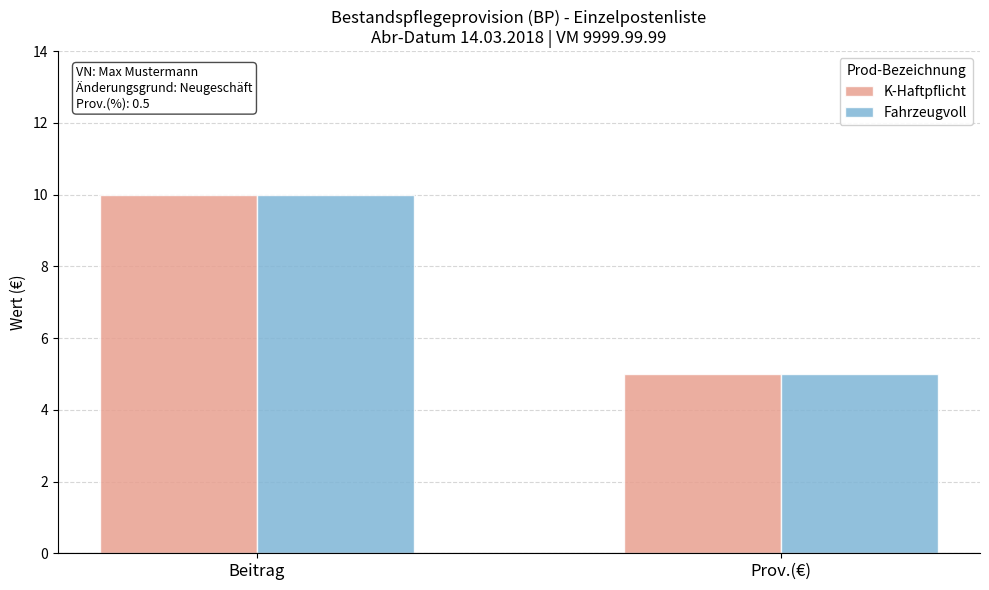

What is the value of the K-Haftpflicht bar at the 2nd from the left?

5